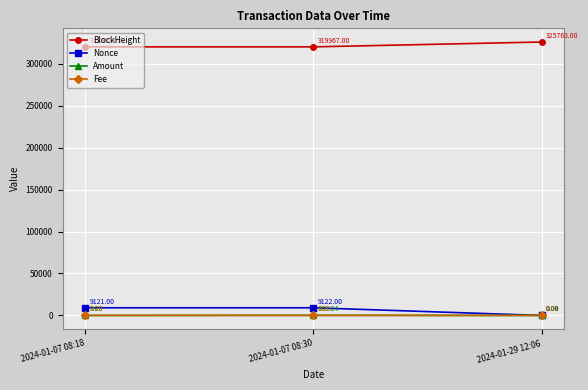

What are all the series names shown in the legend?

BlockHeight, Nonce, Amount, Fee